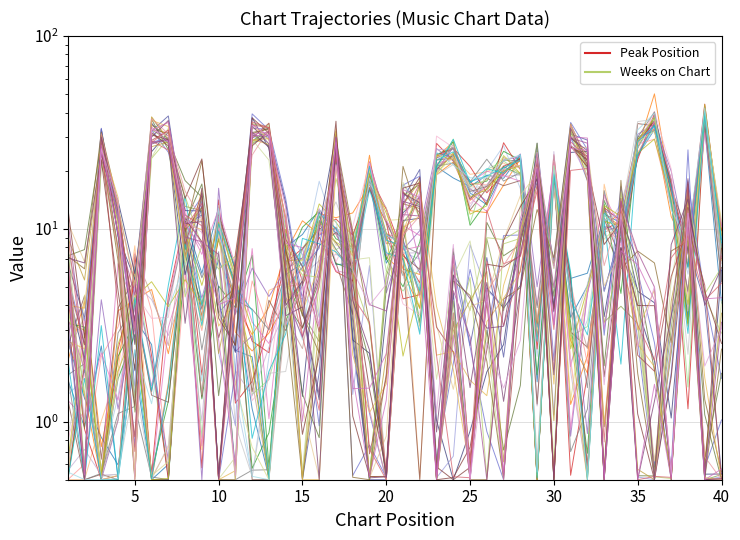

The value of Weeks on Chart at 35 is 6.5. True or false?

False